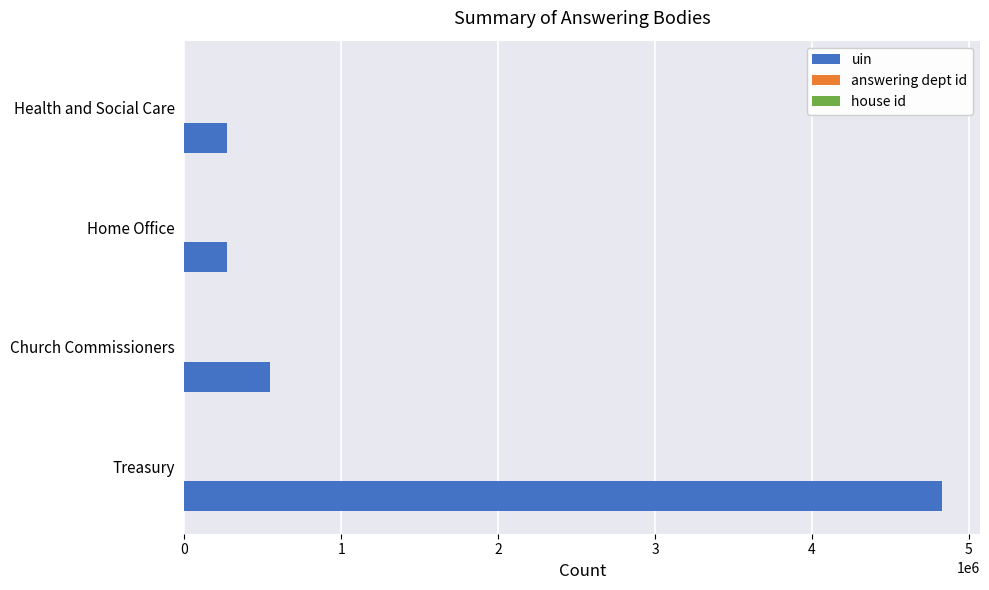

Which series has the largest total across all categories?

uin